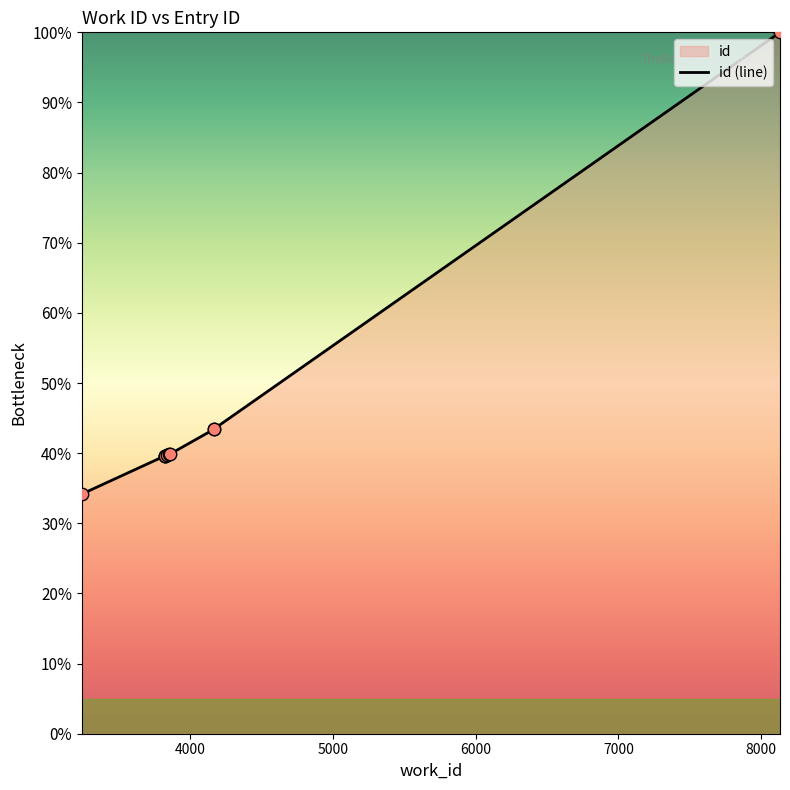

Which has a higher value, 3825 or 3860?

3860